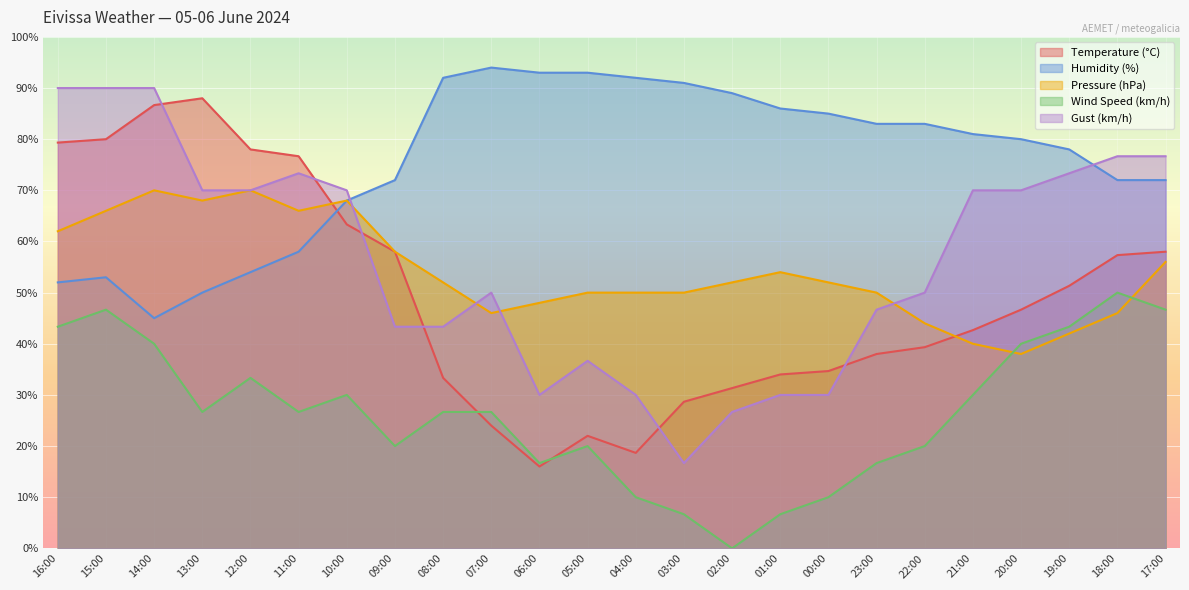

At which label does Gust (km/h) reach its minimum?

03:00